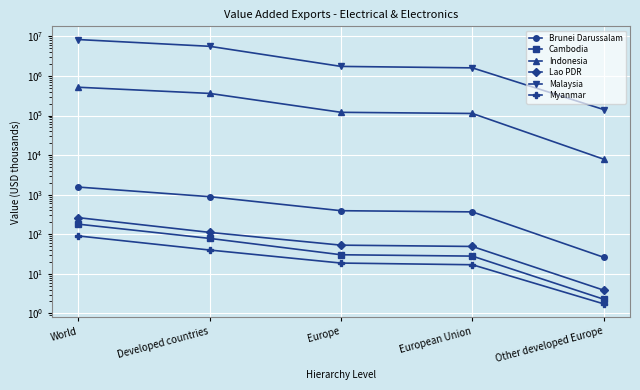

What is the difference between the second highest and second lowest values in the Cambodia series?

50.5